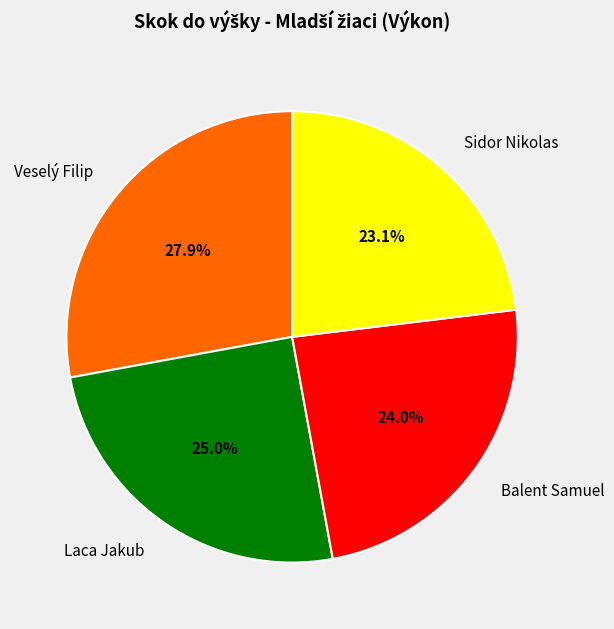

Between Laca Jakub and Veselý Filip, which is larger?

Veselý Filip